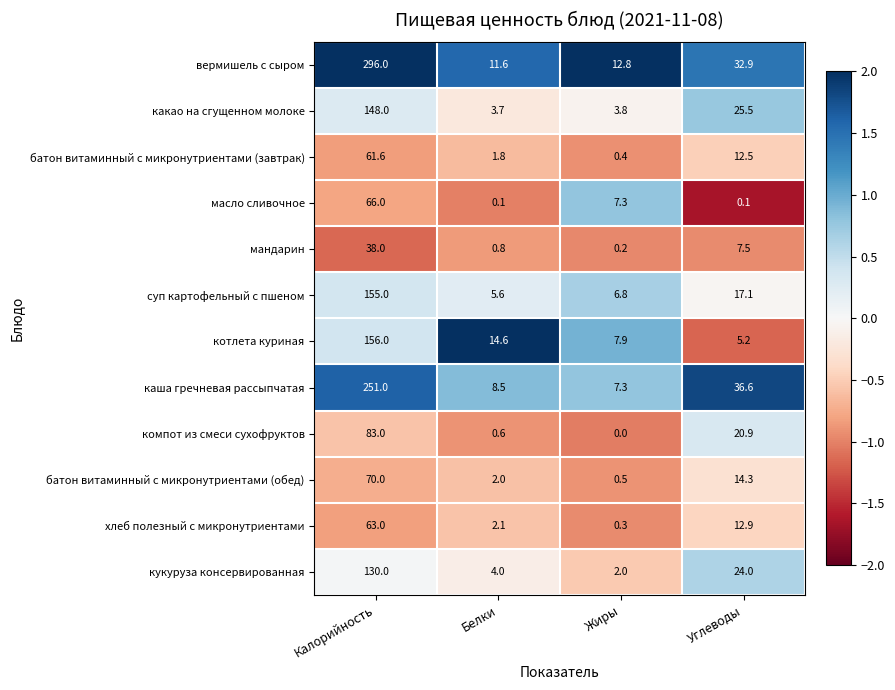

At how many categories does at least one series exceed 0?

4